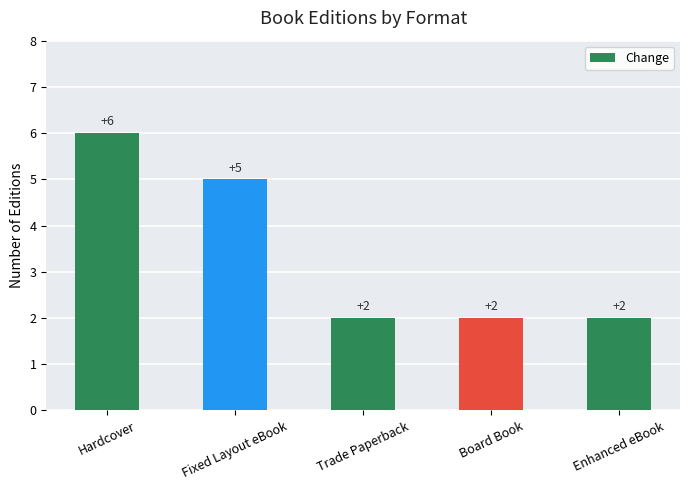

What is the average value?

3